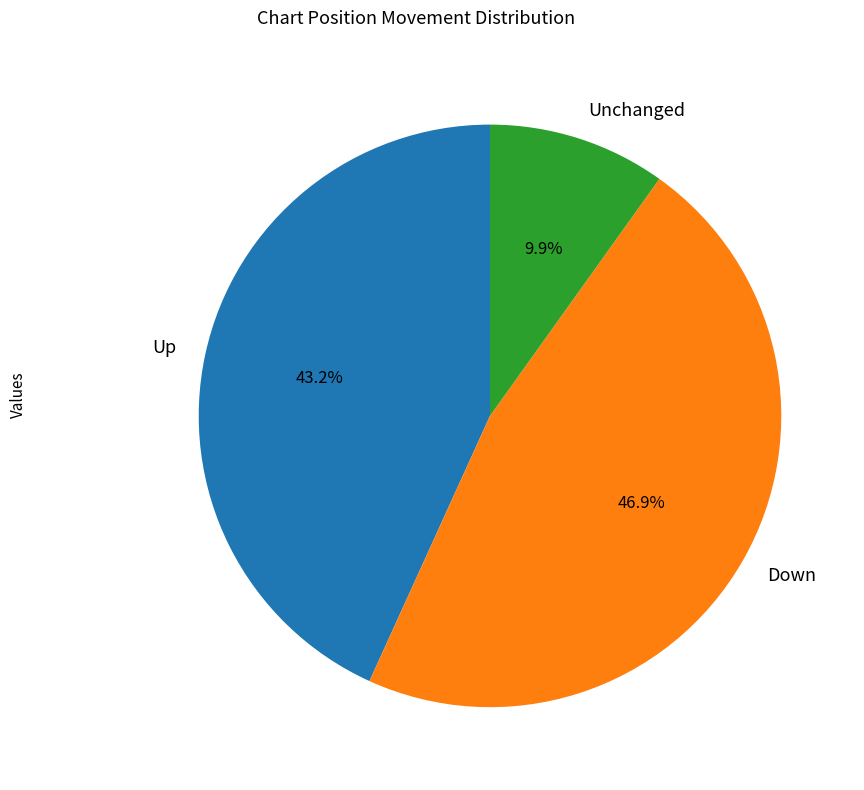

Rank the categories by value from lowest to highest.

Unchanged, Up, Down